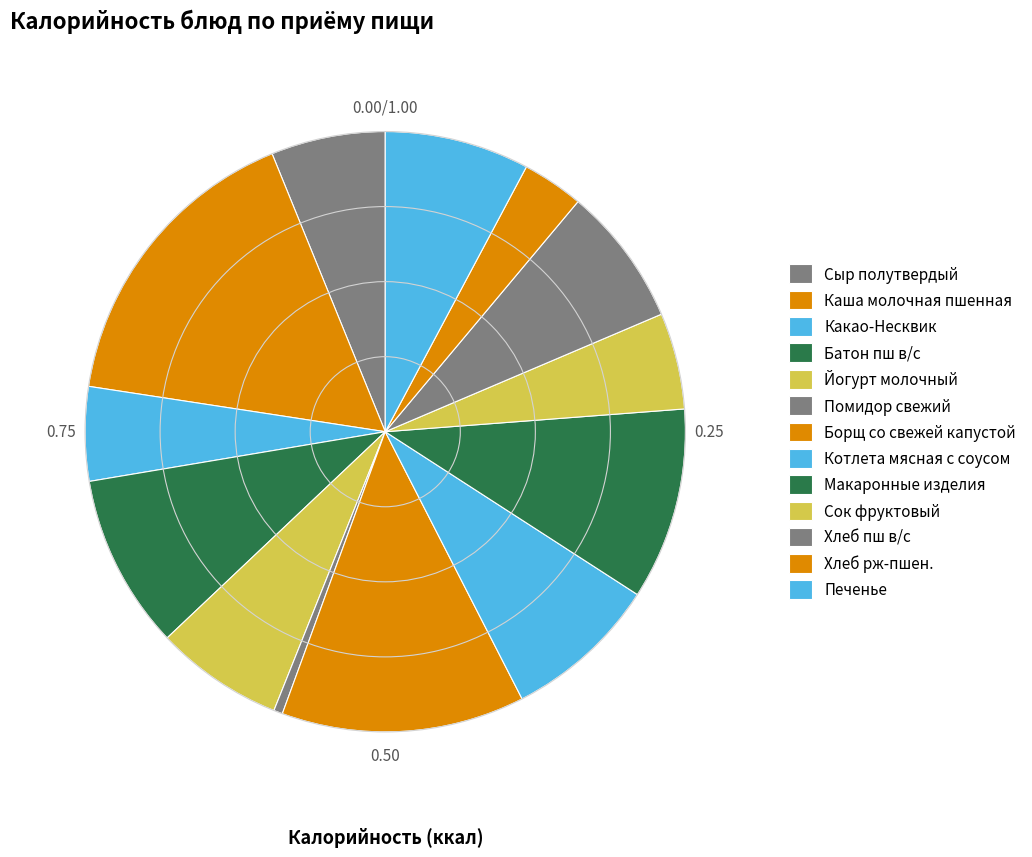

What is the ratio of the value at Хлеб пш в/с to the value at Йогурт молочный?

1.1